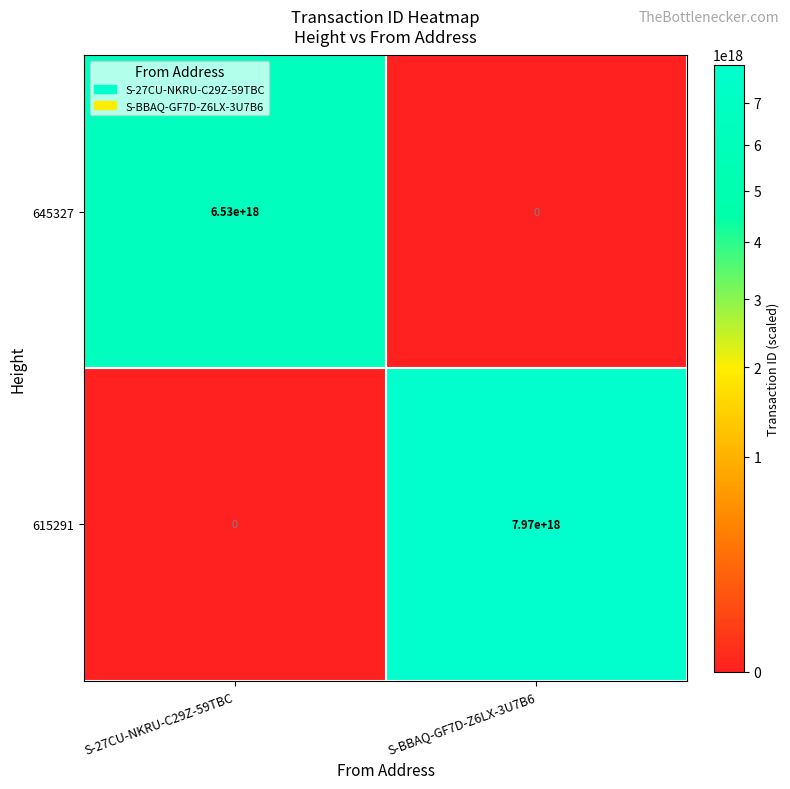

Which series changed the most between S-27CU-NKRU-C29Z-59TBC and S-BBAQ-GF7D-Z6LX-3U7B6?

615291